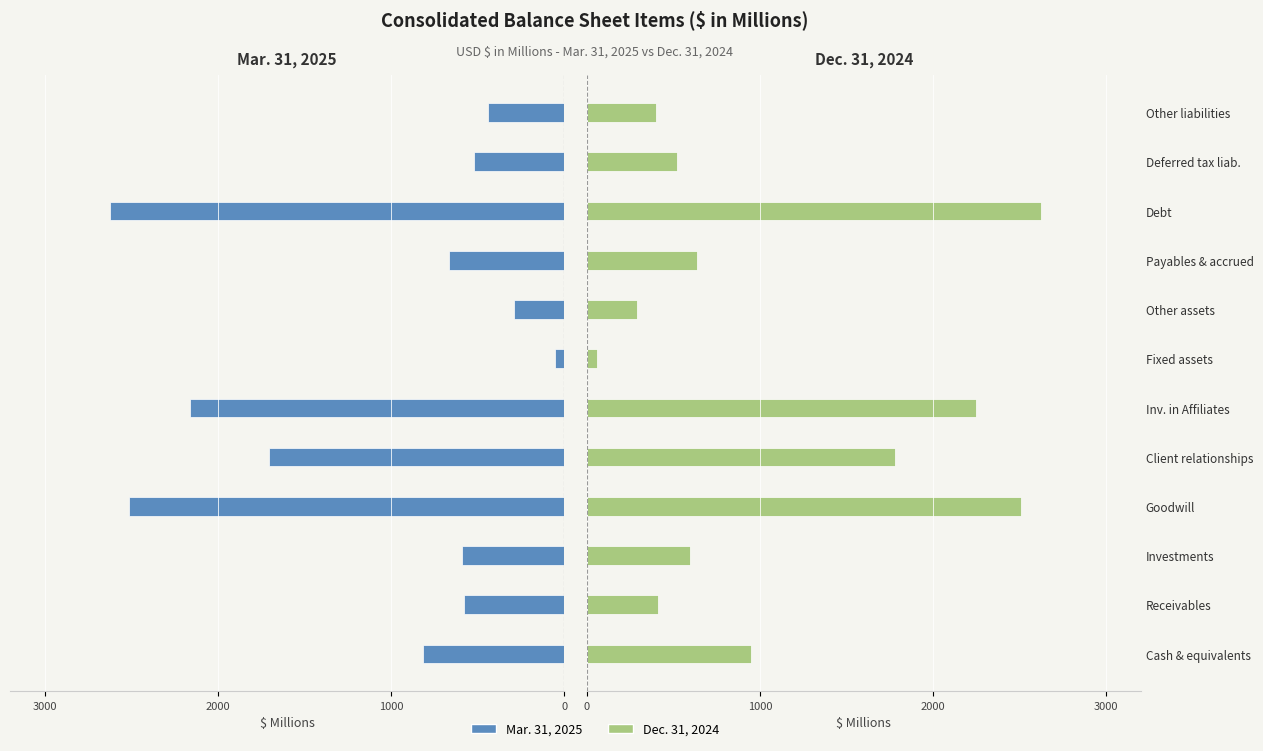

At Inv. in Affiliates, list the series in order from smallest to largest.

Mar. 31, 2025, Dec. 31, 2024